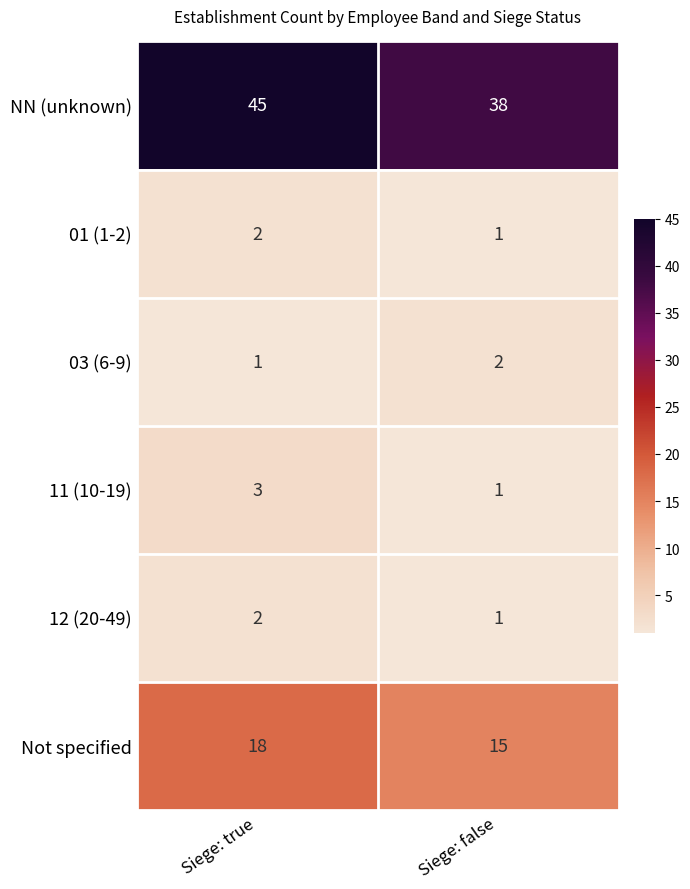

Reading left to right, what are all the values shown in this chart?

NN (unknown): Siege: true=45	Siege: false=38
01 (1-2): Siege: true=2	Siege: false=1
03 (6-9): Siege: true=1	Siege: false=2
11 (10-19): Siege: true=3	Siege: false=1
12 (20-49): Siege: true=2	Siege: false=1
Not specified: Siege: true=18	Siege: false=15